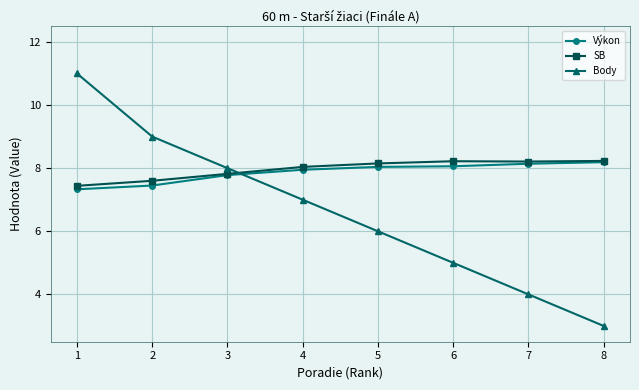

True or false: Výkon and Body cross at least once.

True